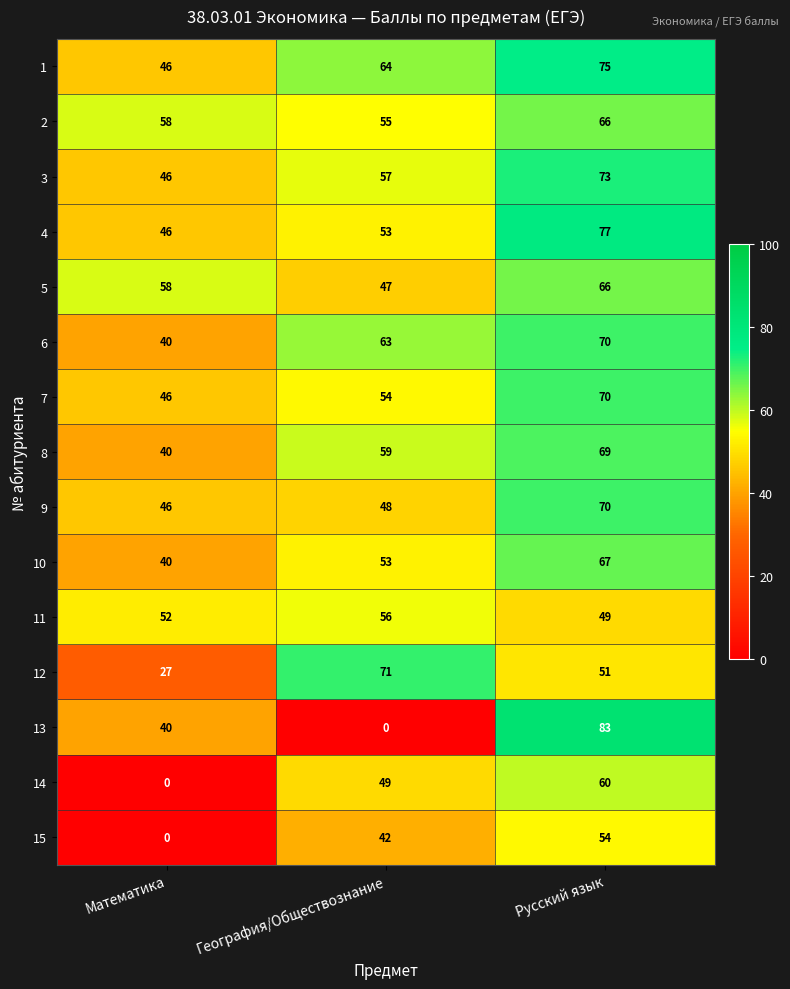

The 5 series shows 58 at Математика. True or false?

True